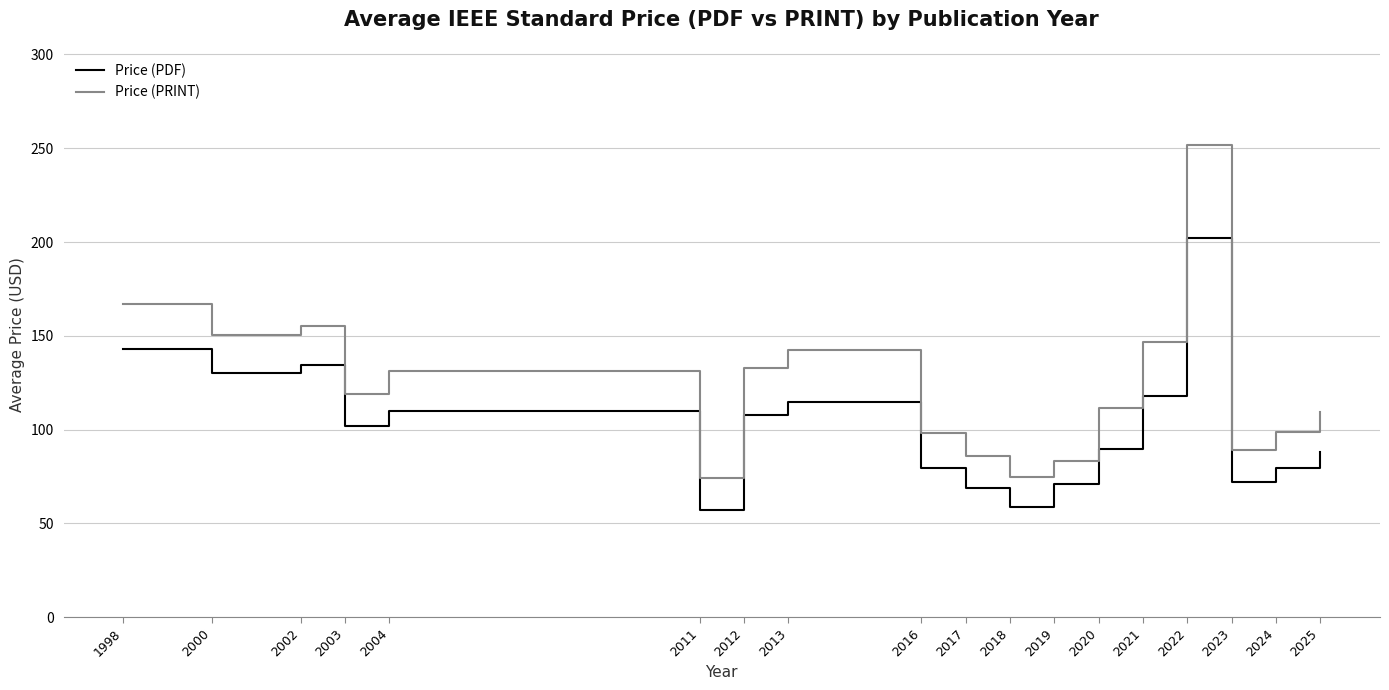

The Price (PDF) series shows 197.2 at 2002. True or false?

False